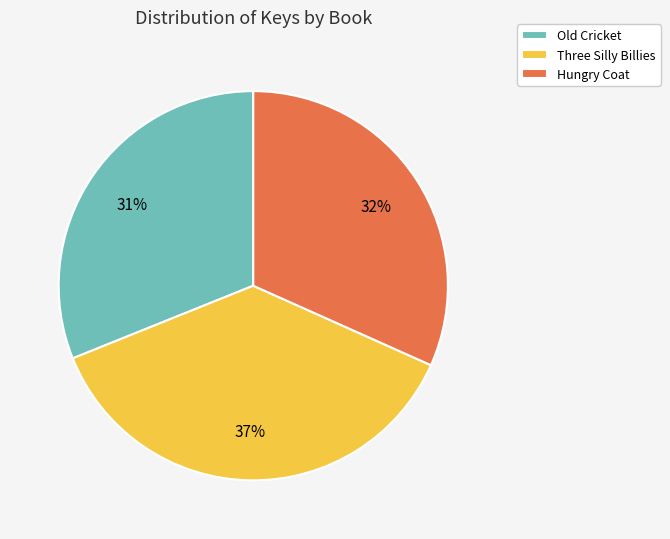

True or false: Hungry Coat accounts for 23% of the total.

False